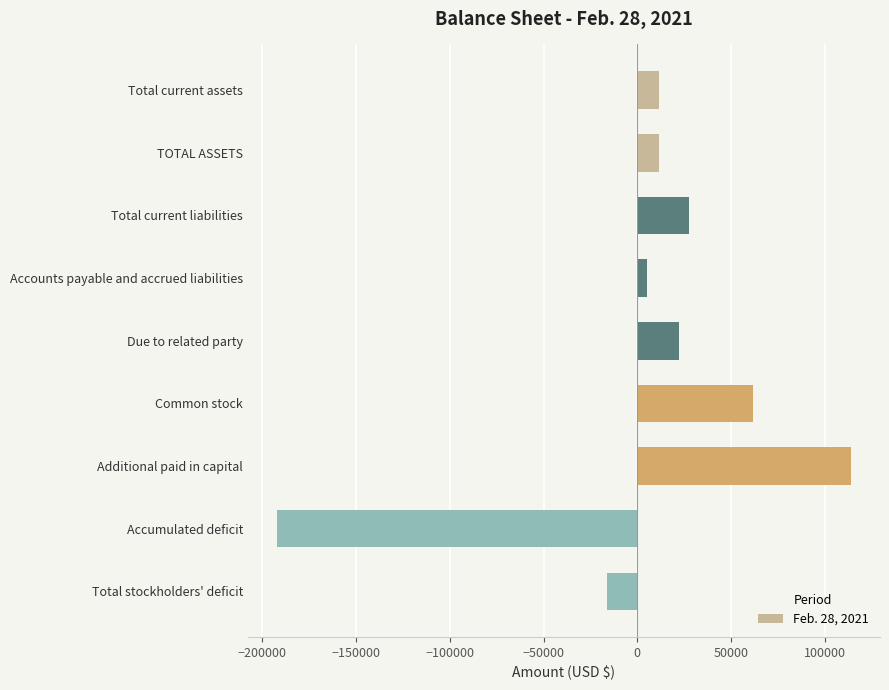

Reading top to bottom, what are all the values shown in this chart?

Total current assets=11511	TOTAL ASSETS=11511	Total current liabilities=27762	Accounts payable and accrued liabilities=5470	Due to related party=22292	Common stock=61900	Additional paid in capital=114197	Accumulated deficit=-192348	Total stockholders' deficit=-16251